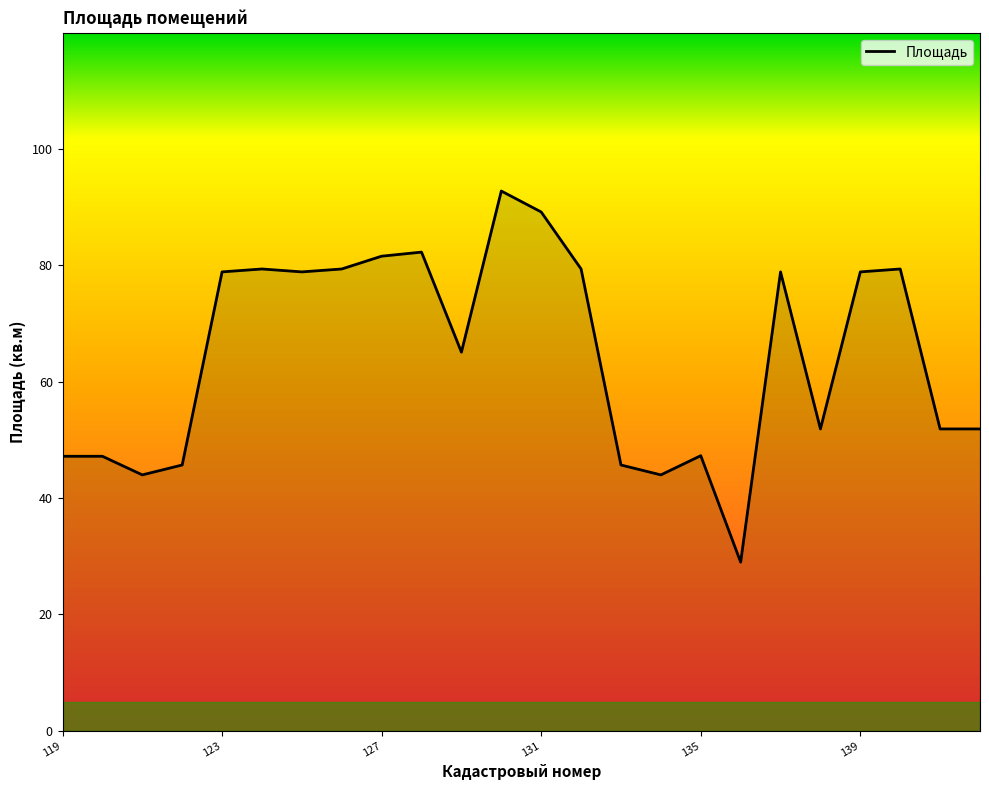

Count the number of data series in this chart.

1